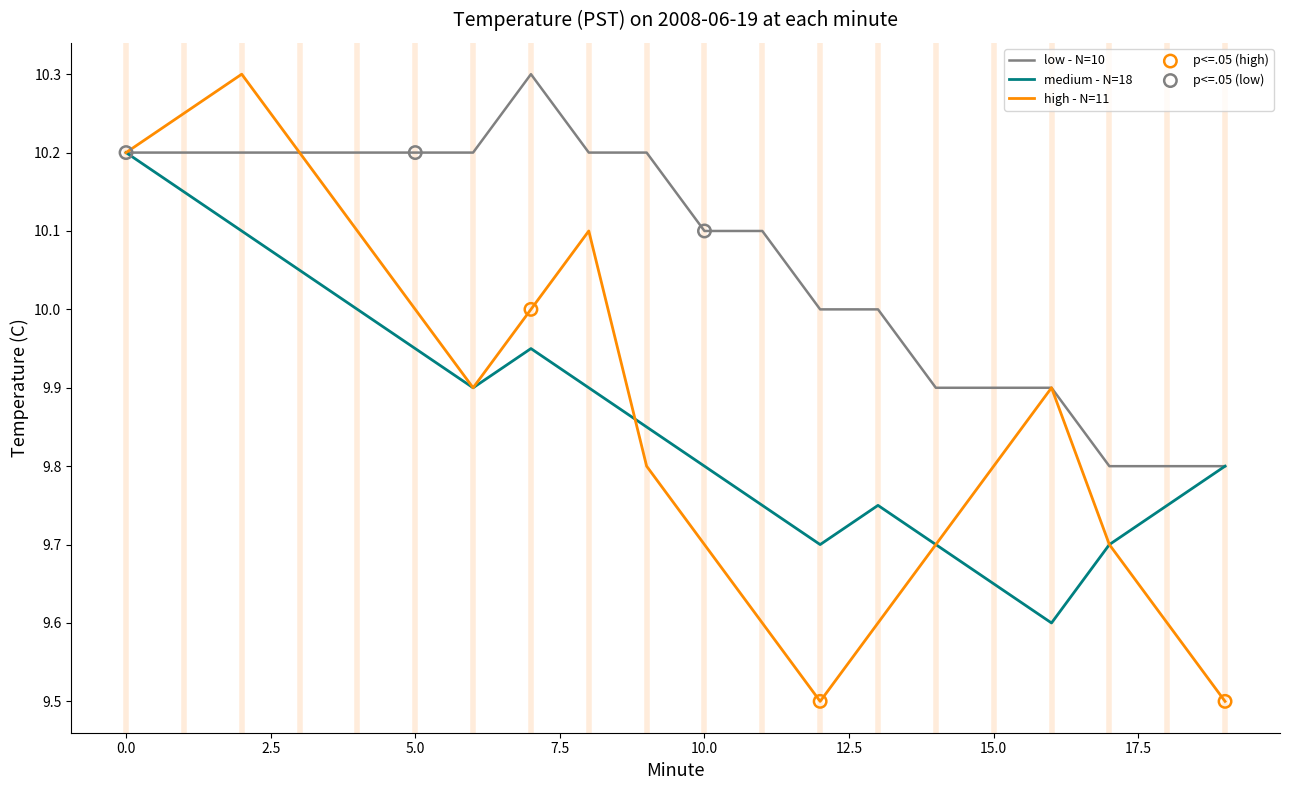

Which series has the largest total across all categories?

low - N=10